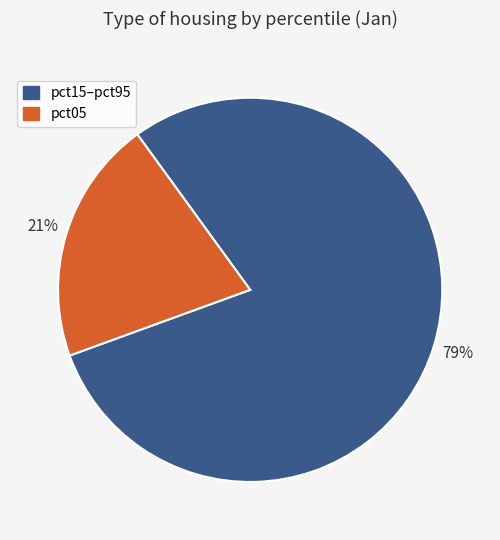

To the nearest percent, what is the average slice percentage?

50%